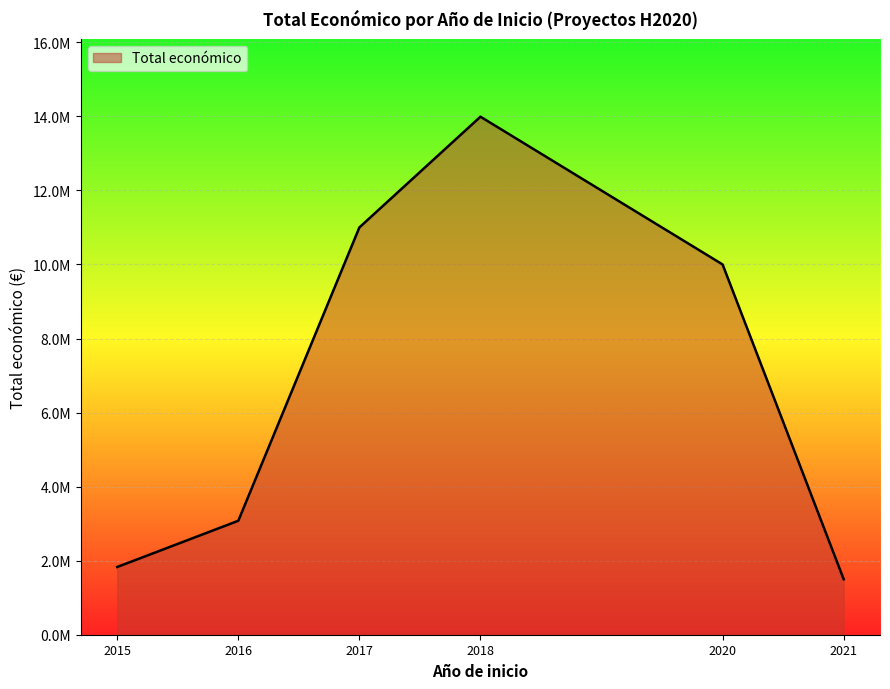

Does the chart display data point markers on the line(s)?

No